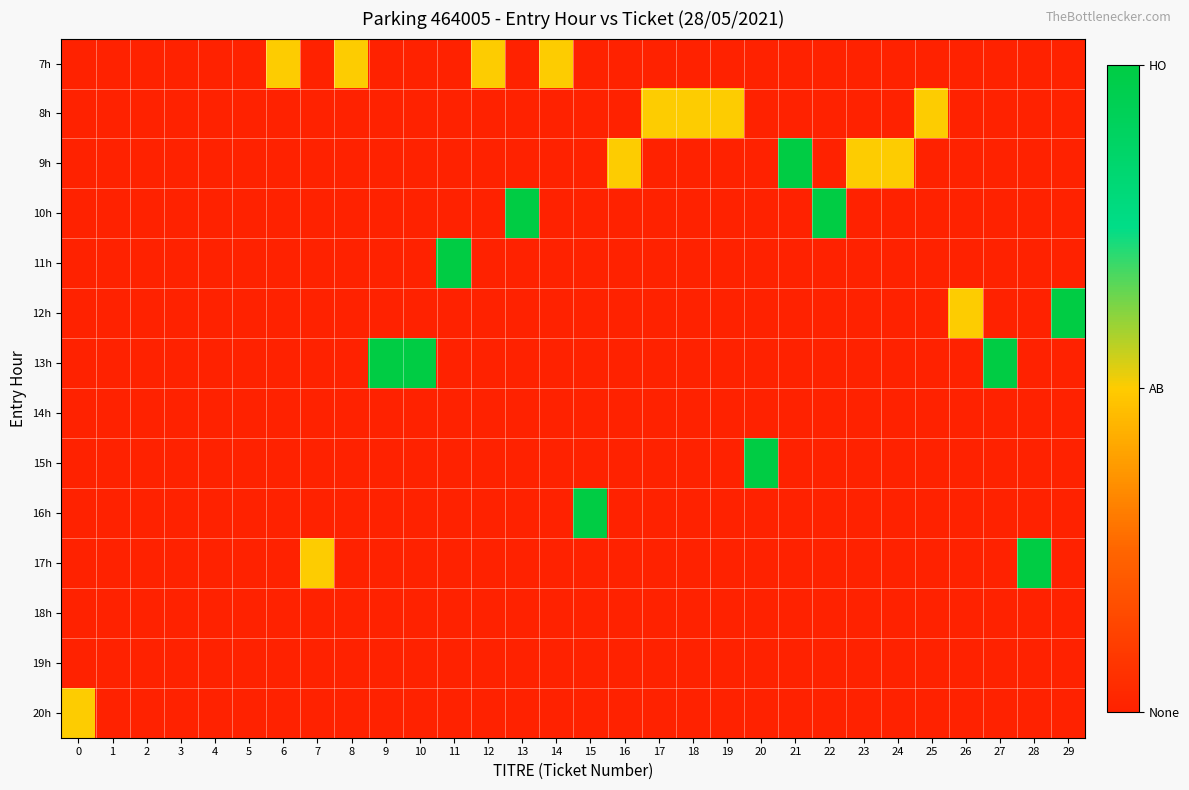

Which series has the largest total across all categories?

13h